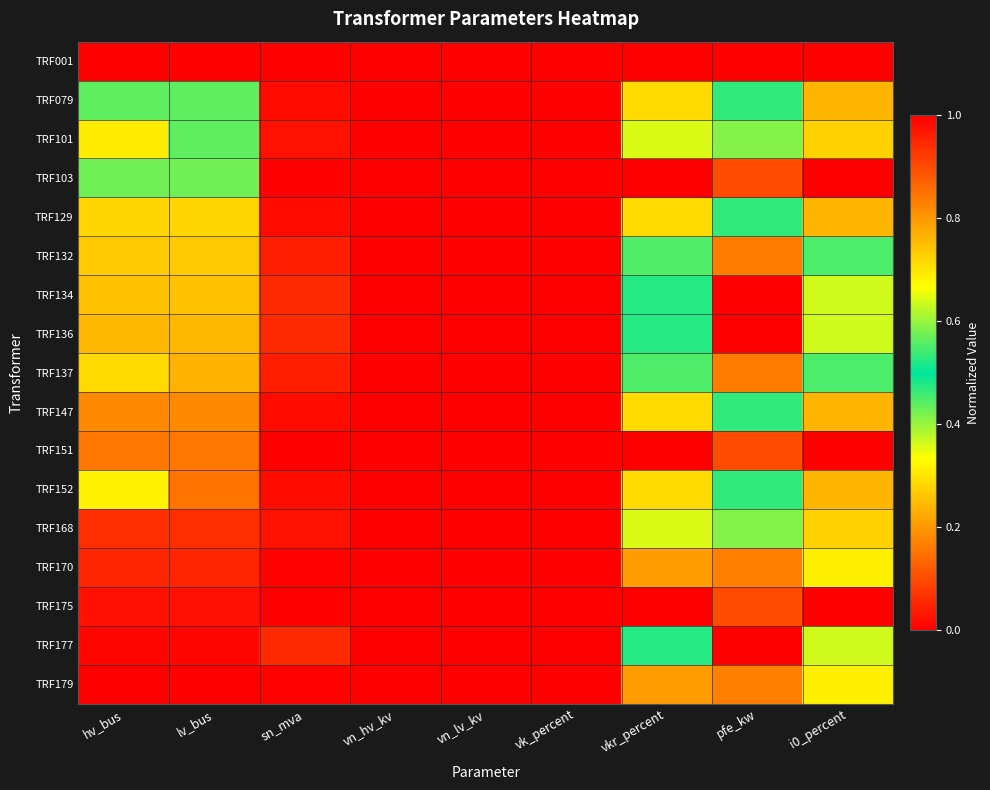

At which category is the sum across all series the highest?

lv_bus